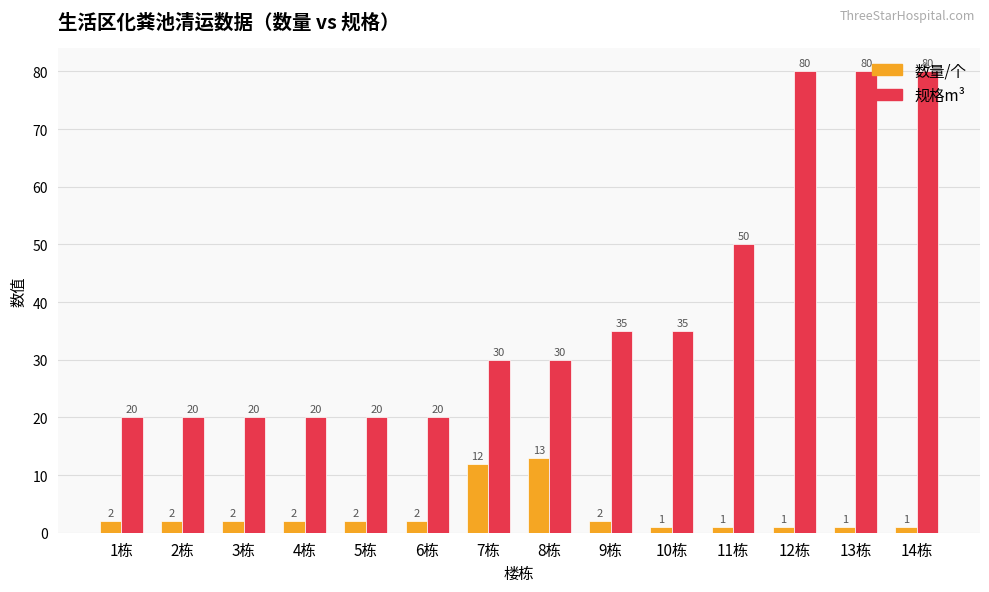

Between 8栋 and 13栋, which series saw the biggest shift?

规格m³